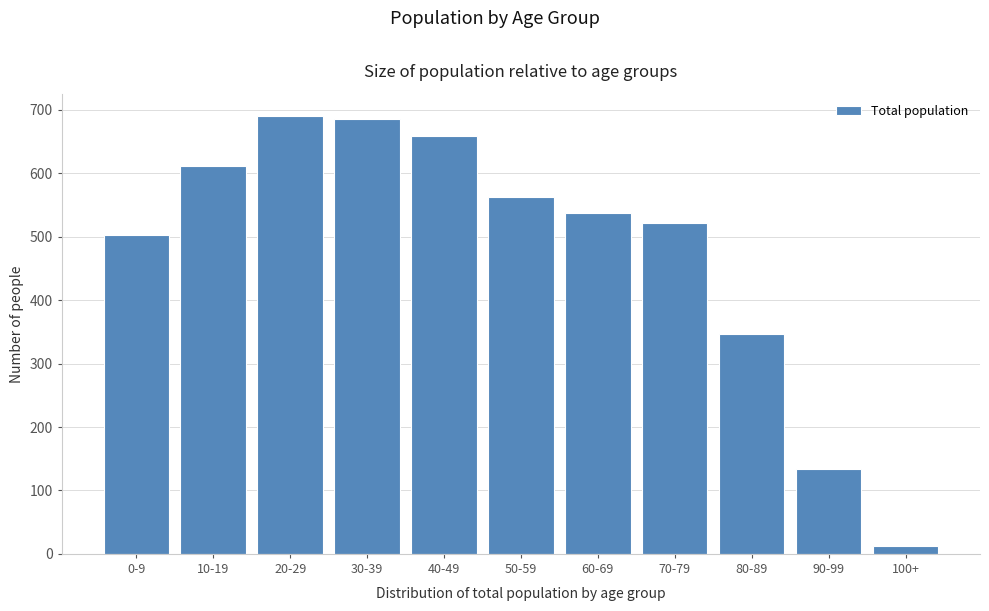

Reading left to right, list all the values displayed in this chart.

502	612	691	685	659	562	538	522	346	134	12